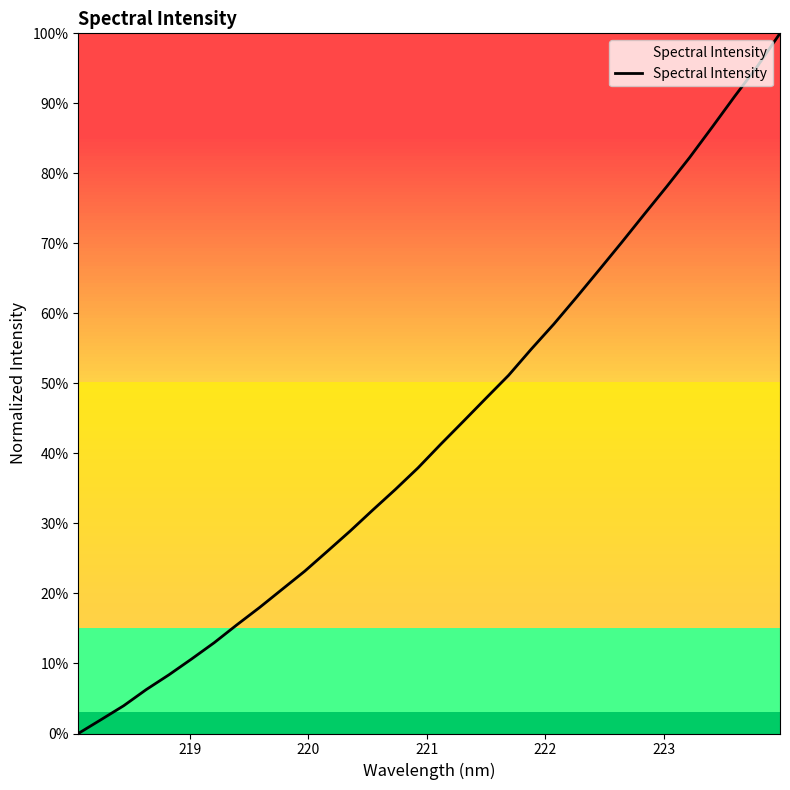

Does the chart have visible grid lines?

No